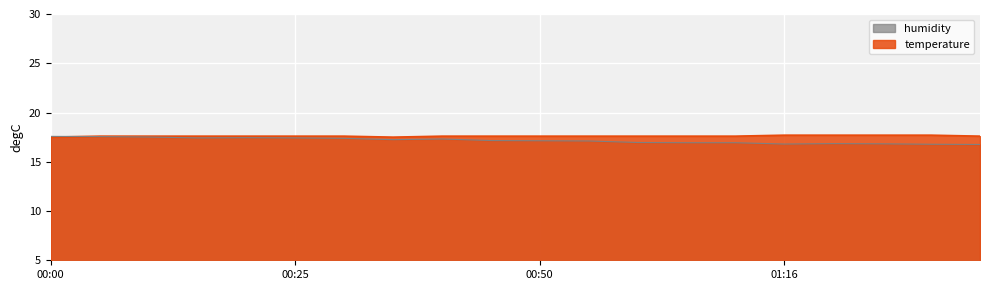

List the series in order of their overall mean, lowest first.

humidity, temperature